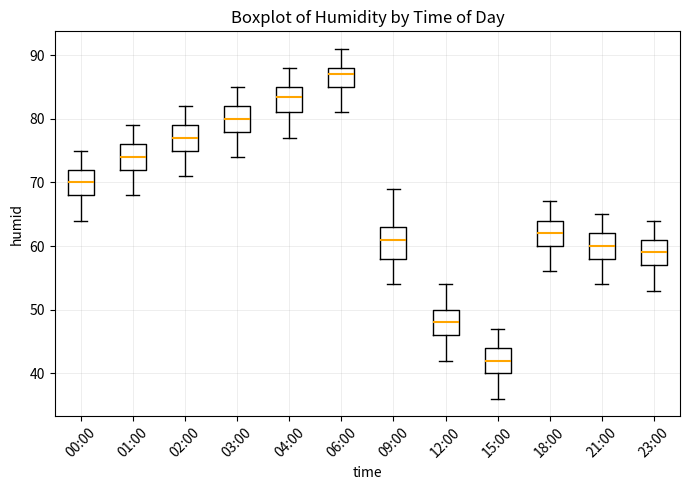

Reading left to right, read every box against the y-axis: the position of its median line, the range the box covers, and the ends of its whiskers. The values are not printed on the chart, so give them approximately, as read against the axis.

00:00: median 70, box 68 to 72, whiskers 64 to 75
01:00: median 74, box 72 to 76, whiskers 68 to 79
02:00: median 77, box 75 to 79, whiskers 71 to 82
03:00: median 80, box 78 to 82, whiskers 74 to 85
04:00: median 84, box 81 to 85, whiskers 77 to 88
06:00: median 87, box 85 to 88, whiskers 81 to 91
09:00: median 61, box 58 to 63, whiskers 54 to 69
12:00: median 48, box 46 to 50, whiskers 42 to 54
15:00: median 42, box 40 to 44, whiskers 36 to 47
18:00: median 62, box 60 to 64, whiskers 56 to 67
21:00: median 60, box 58 to 62, whiskers 54 to 65
23:00: median 59, box 57 to 61, whiskers 53 to 64